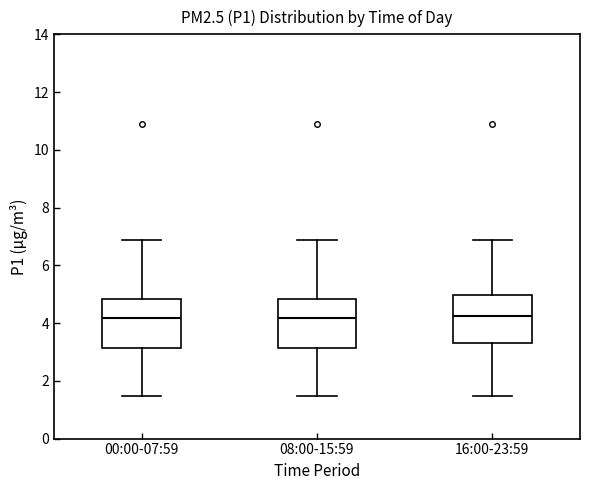

Where is the upper edge of the box for 00:00-07:59 on the y-axis? The values are not printed on the chart, so give them approximately, as read against the axis.

4.8